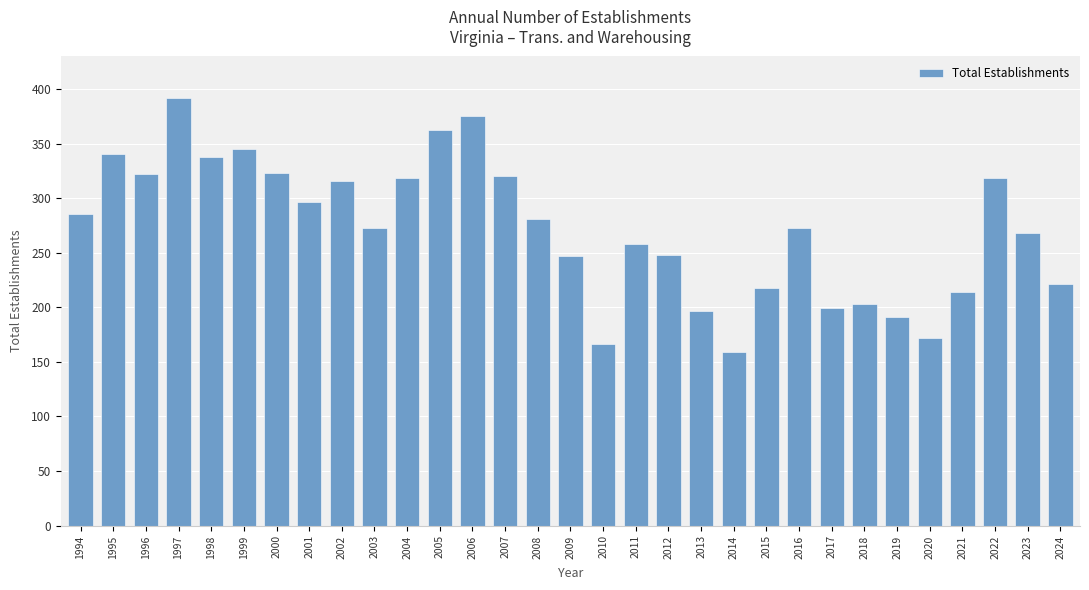

What is the difference between the maximum and minimum values?

233